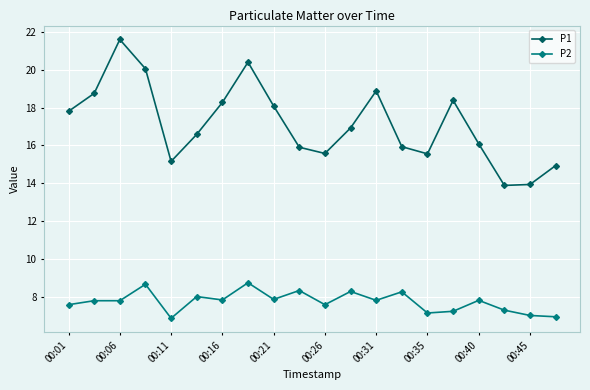

List the series in order of their peak value, lowest first.

P2, P1